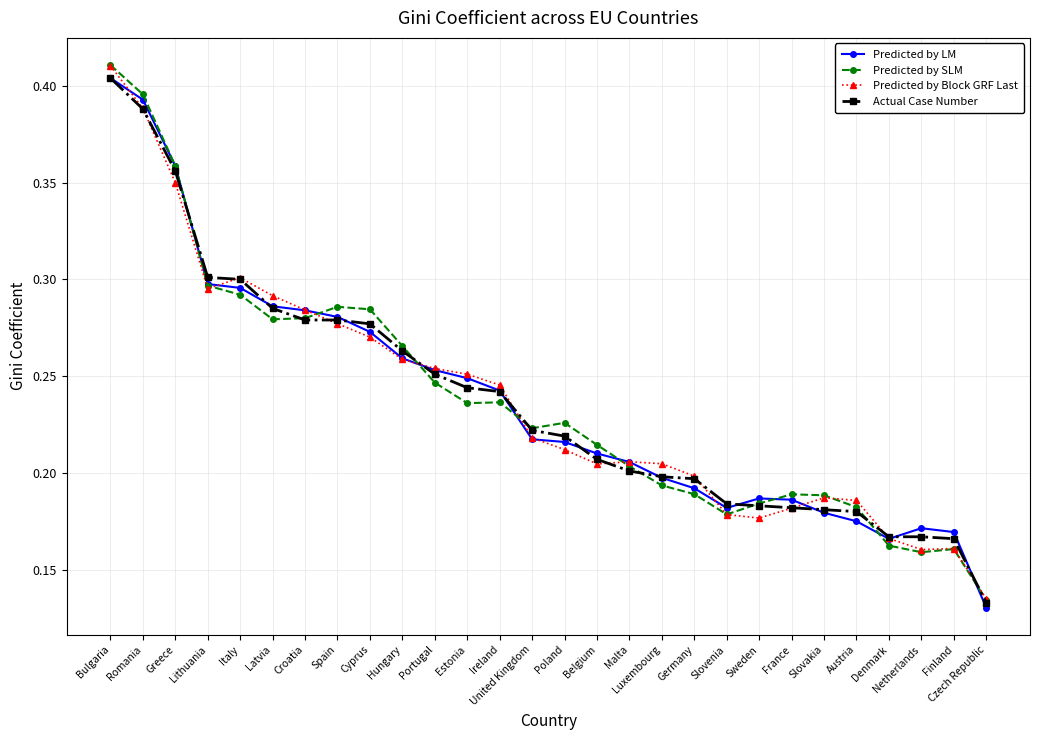

In Predicted by SLM, how many points are lower than both neighbors (excluding endpoints)?

5